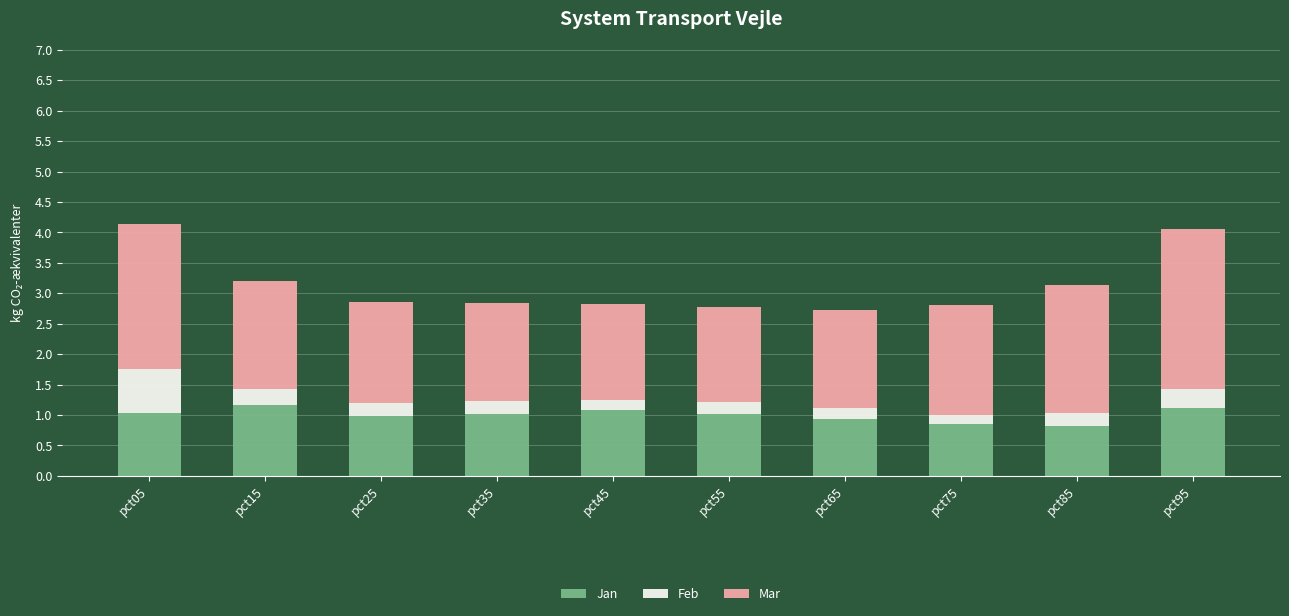

Reading left to right, what are the values for Jan?

pct05=1.0	pct15=1.2	pct25=1.0	pct35=1.0	pct45=1.1	pct55=1.0	pct65=0.9	pct75=0.9	pct85=0.8	pct95=1.1